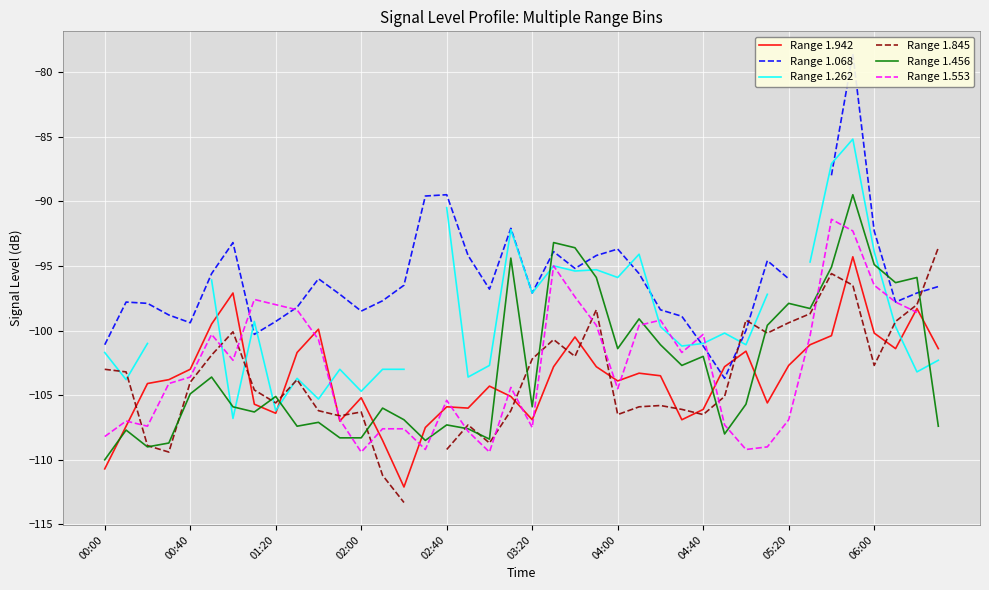

The value of Range 1.942 at 00:00 is -61.1. True or false?

False